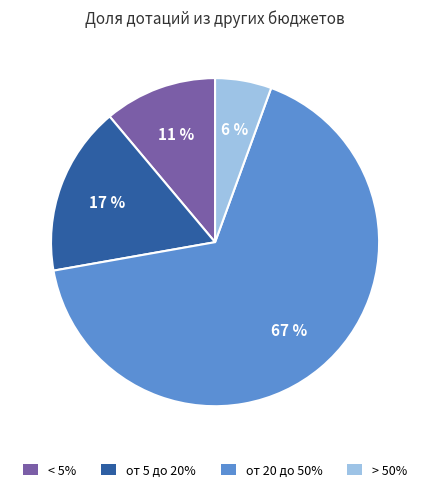

To the nearest percent, what percentage of the pie is > 50%?

6%